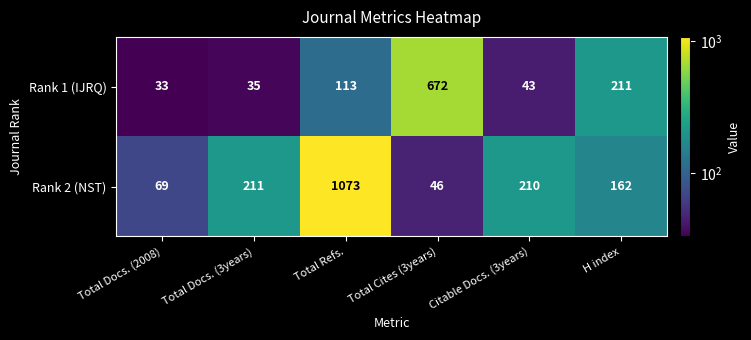

Where is Rank 2 (NST) nearest to the value 559?

Total Docs. (3years)